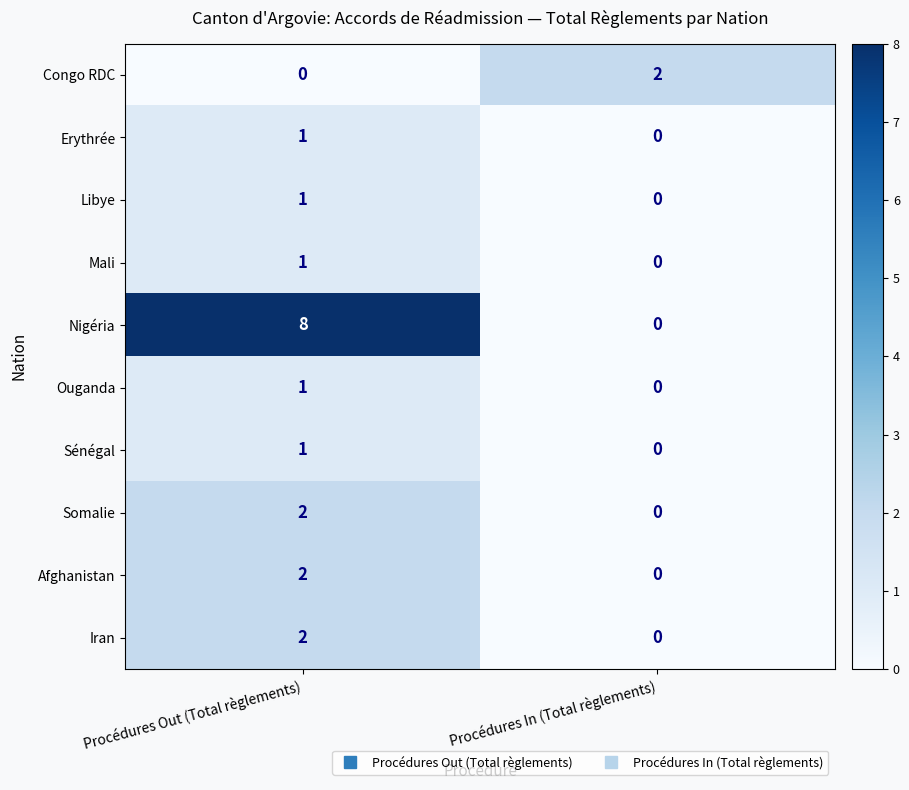

How many values in the Somalie series are below 2?

1